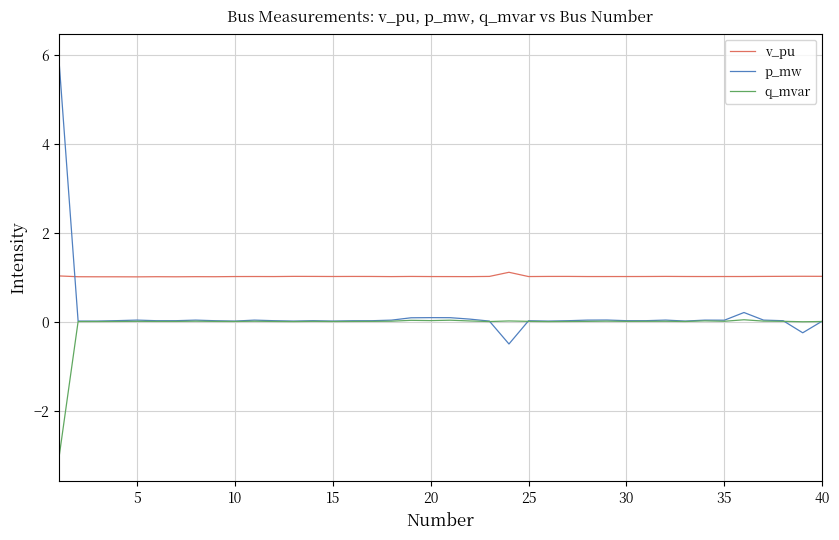

What are all the series names shown in the legend?

v_pu, p_mw, q_mvar